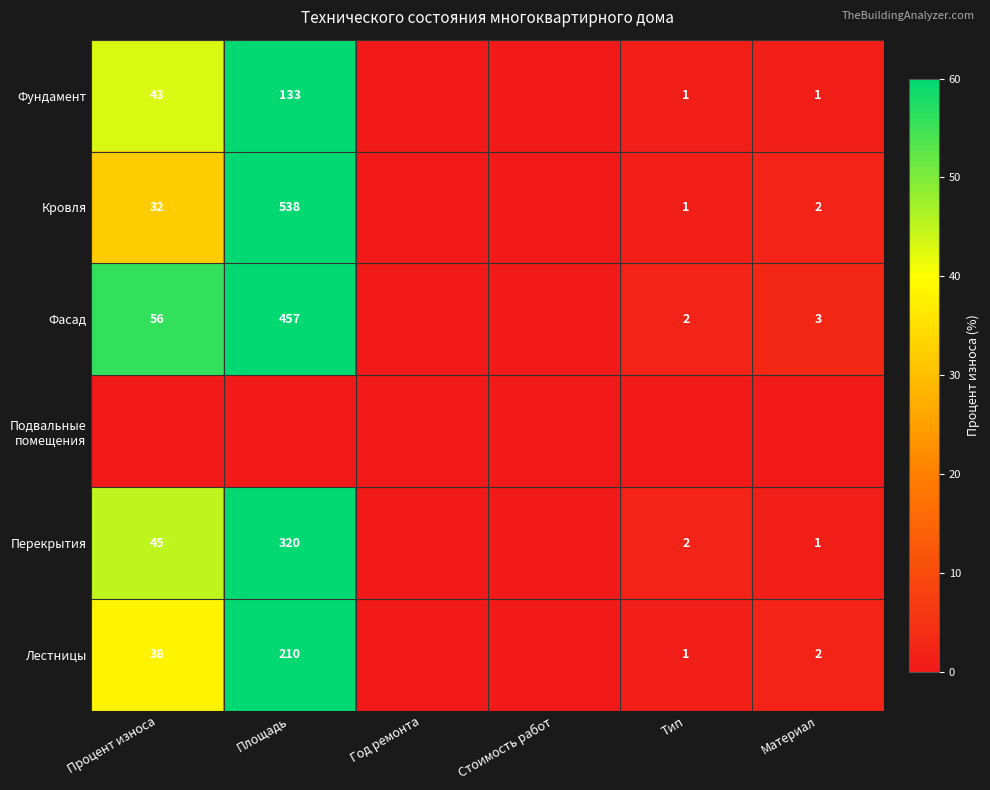

How many data points does each series have?

6